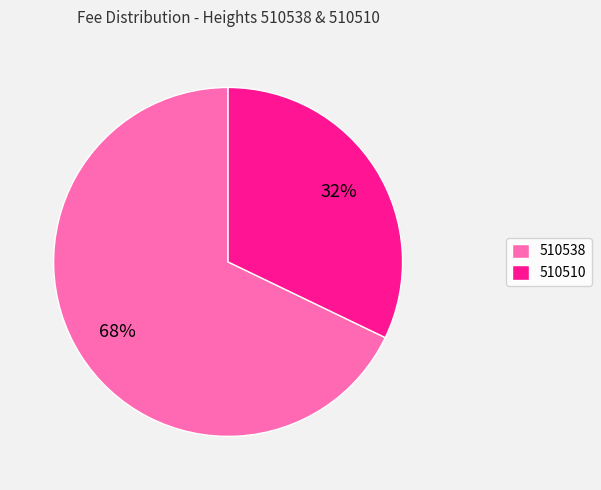

Is 510510 the majority of the pie?

No